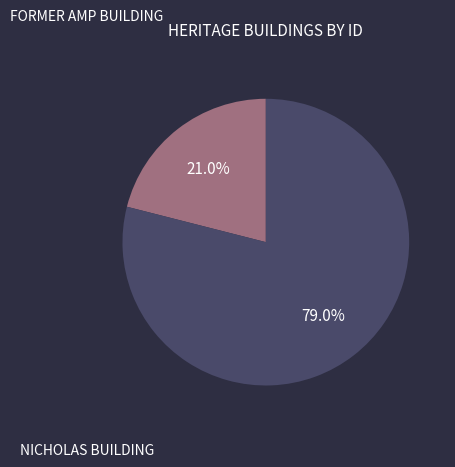

What is the smallest slice in the pie chart?

FORMER AMP BUILDING